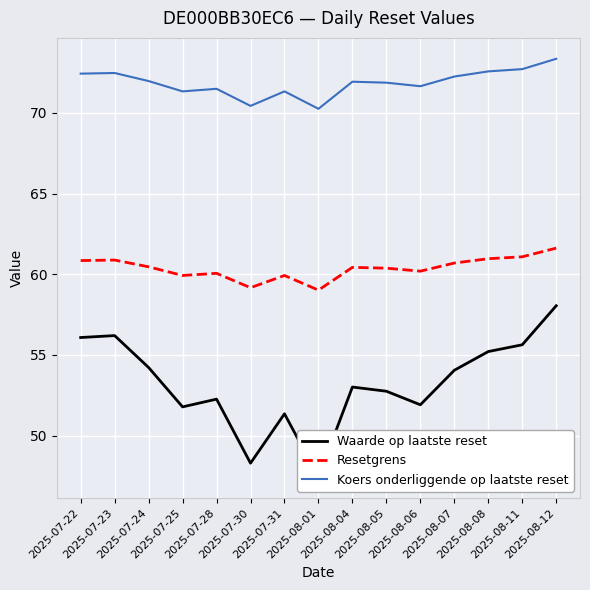

How many data points in Koers onderliggende op laatste reset are above 71?

13